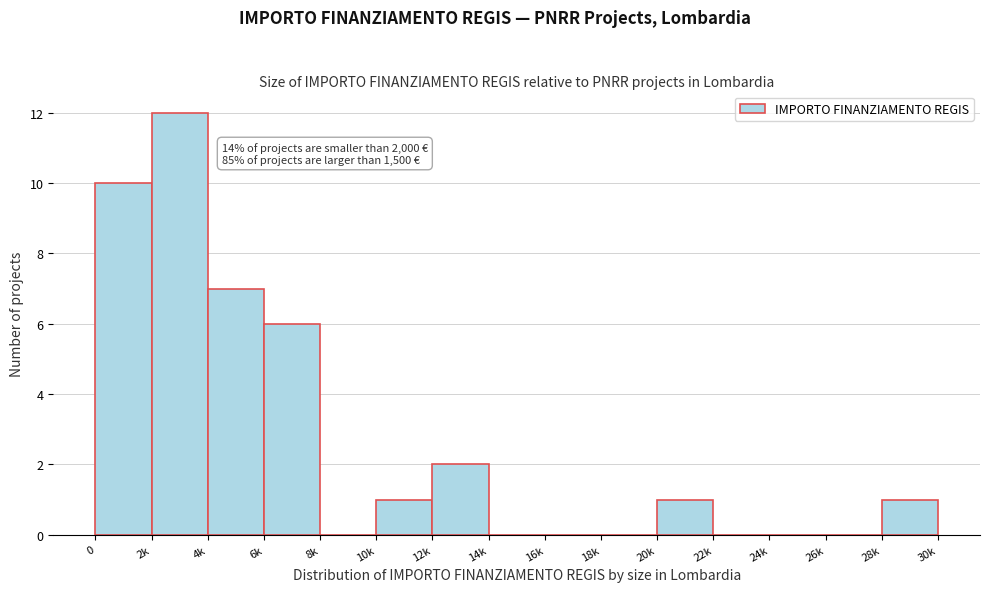

Reading left to right, list all the values displayed in this chart.

0=10	2k=12	4k=7	6k=6	8k=0	10k=1	12k=2	14k=0	16k=0	18k=0	20k=1	22k=0	24k=0	26k=0	28k=1